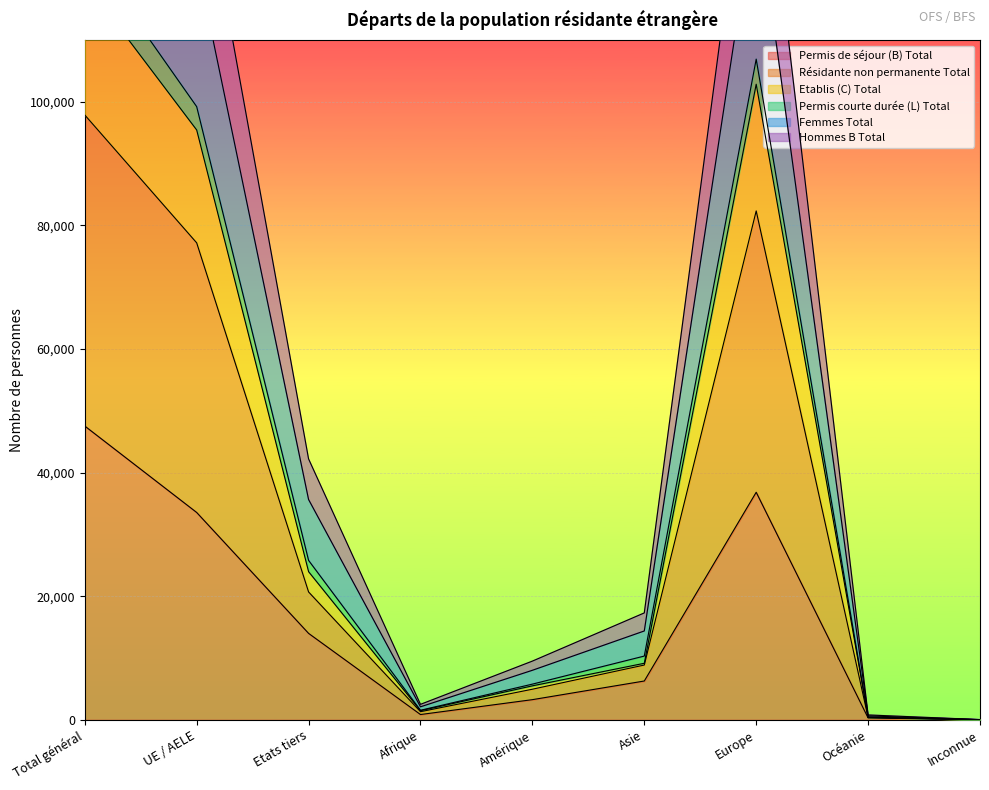

Is it true that Femmes Total equals 8014 at Amérique?

True